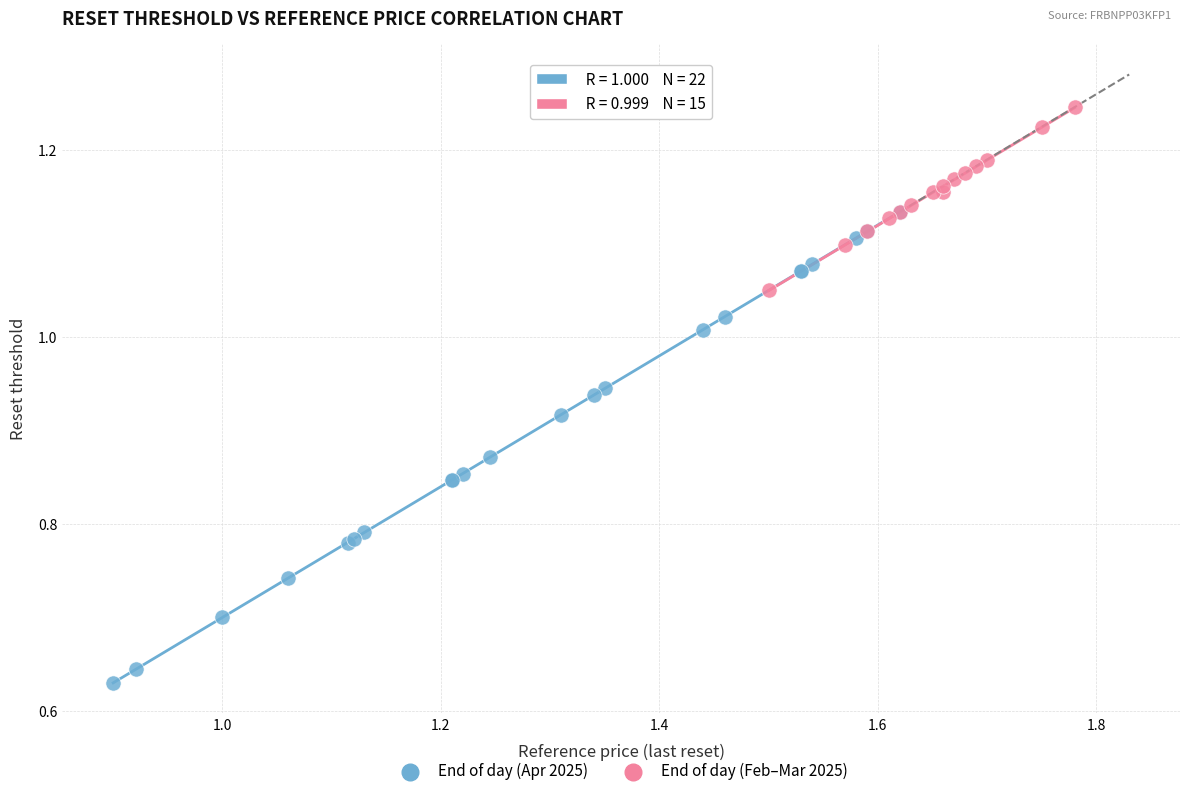

Which series reaches the minimum Y coordinate?

End of day (Apr 2025)